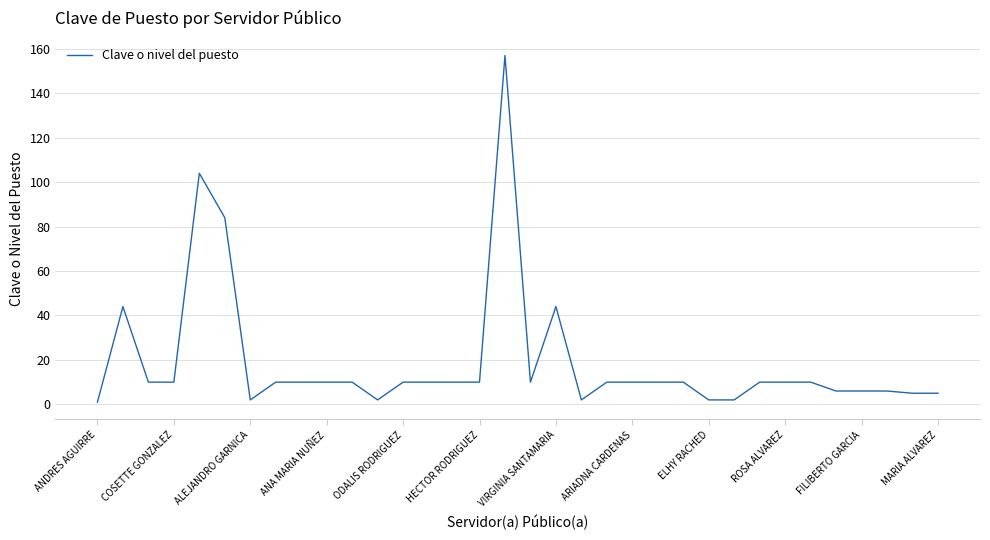

What is the maximum value shown in the chart?

157